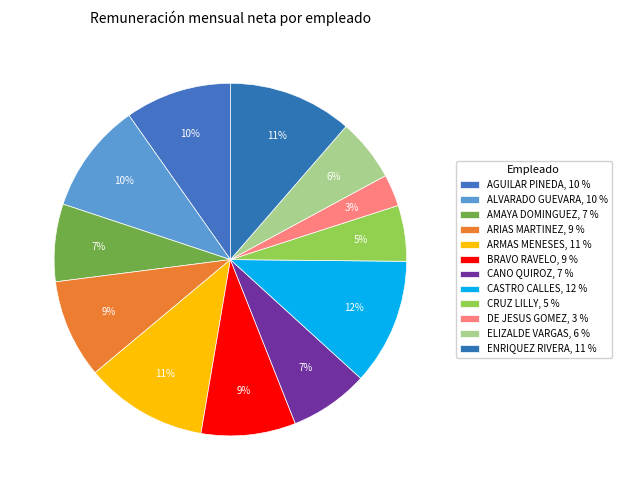

Count the number of slices in the pie.

12